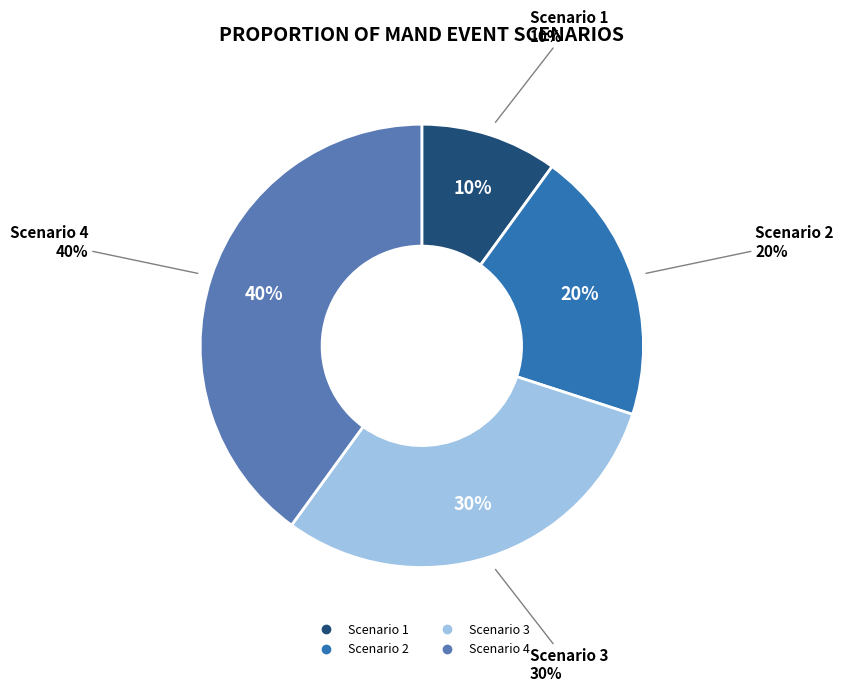

To the nearest percent, what is the average slice percentage?

25%